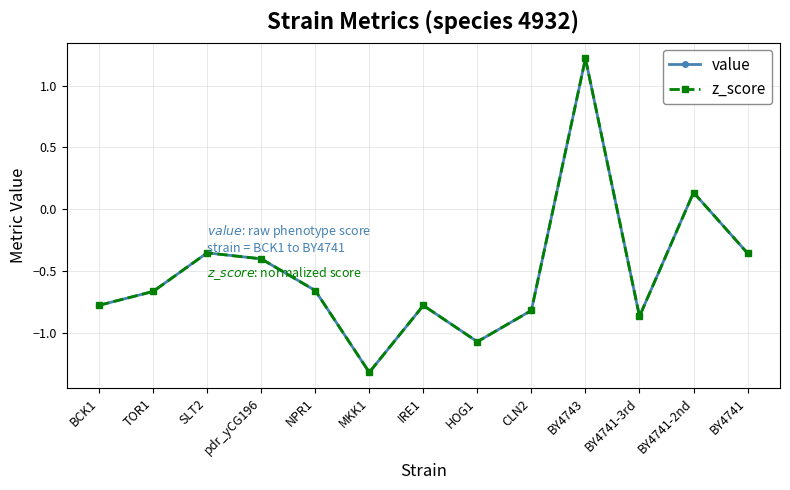

Does the chart have visible grid lines?

Yes